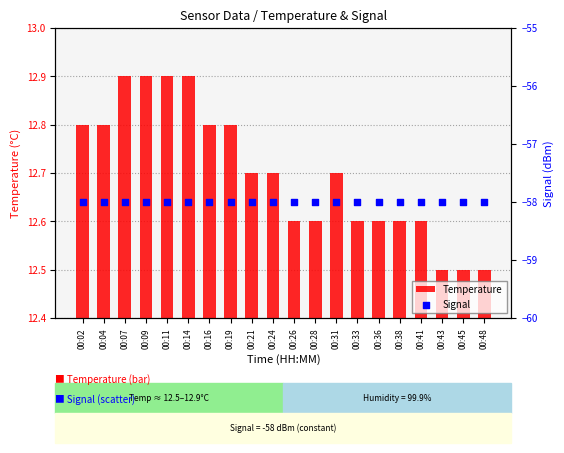

Which series contains the highest Y value?

Temperature